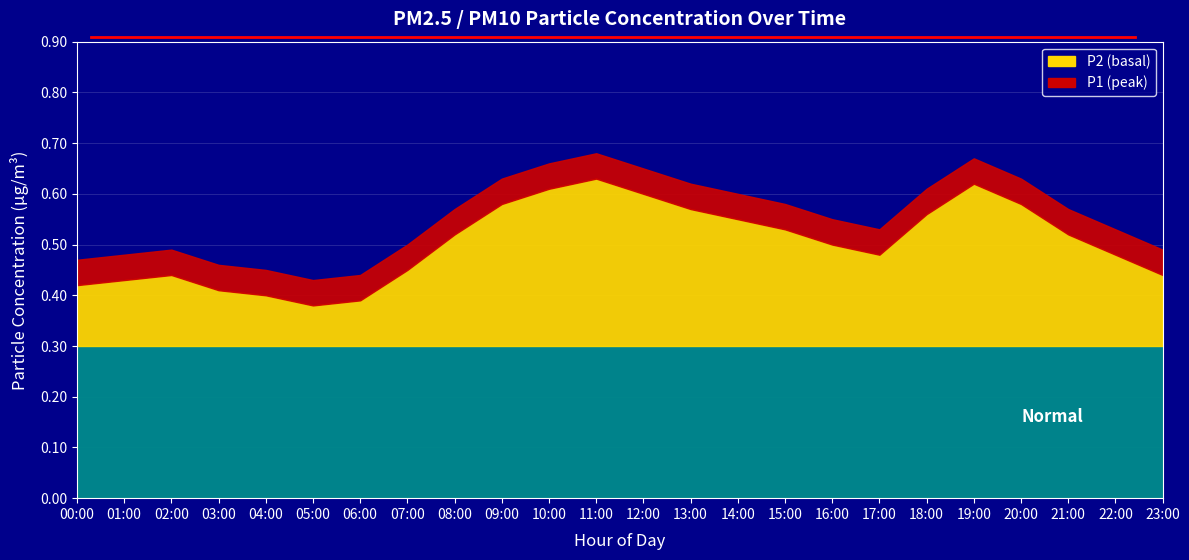

True or false: P2 and P1 intersect in this chart.

False